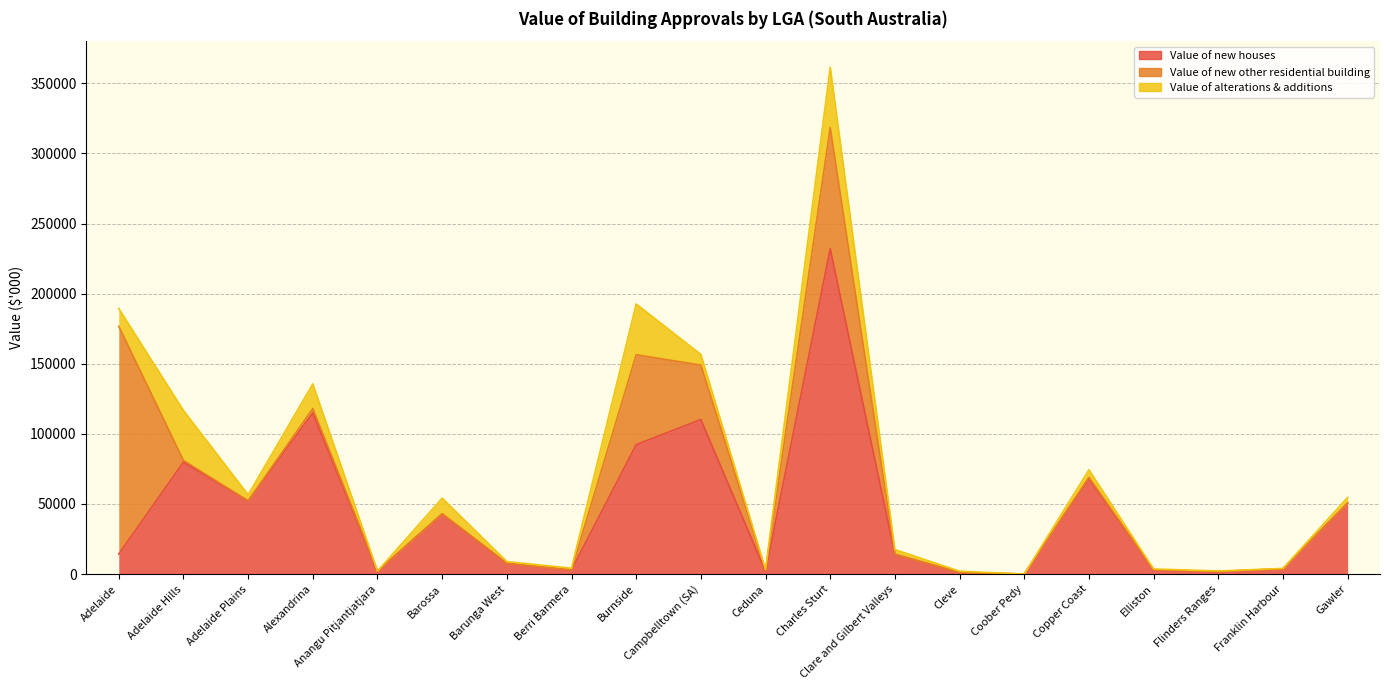

What is the average value of the Value of new houses series?

44795.3